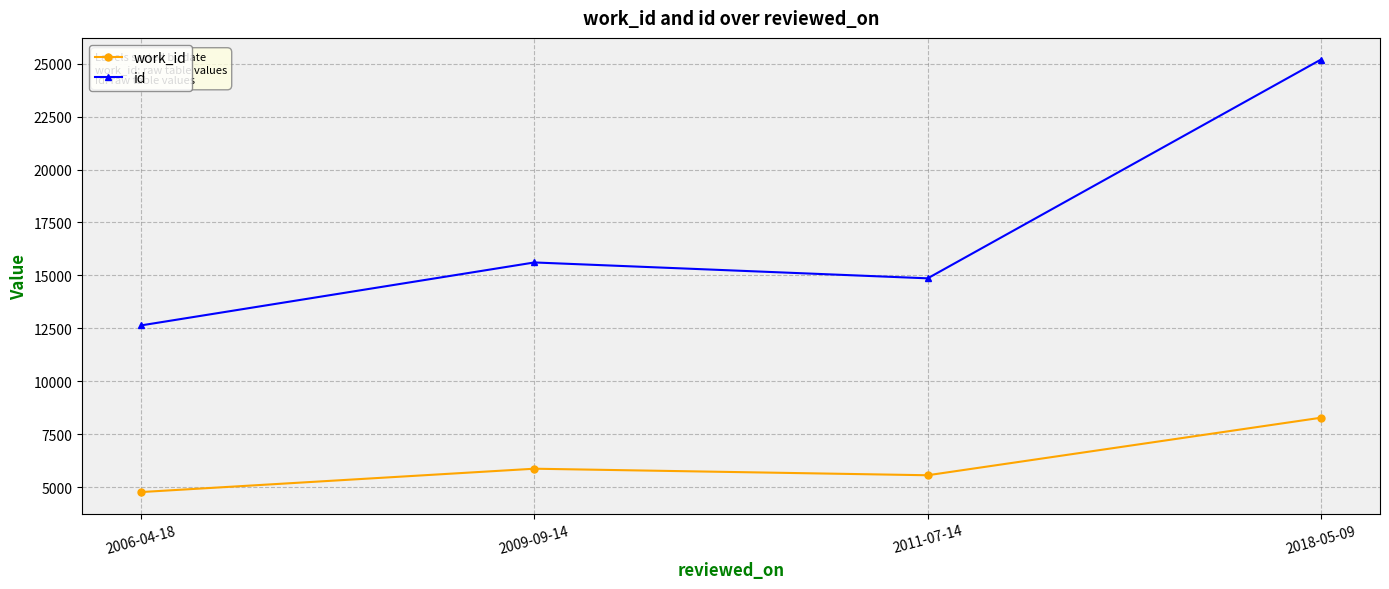

True or false: id and work_id cross at least once.

False